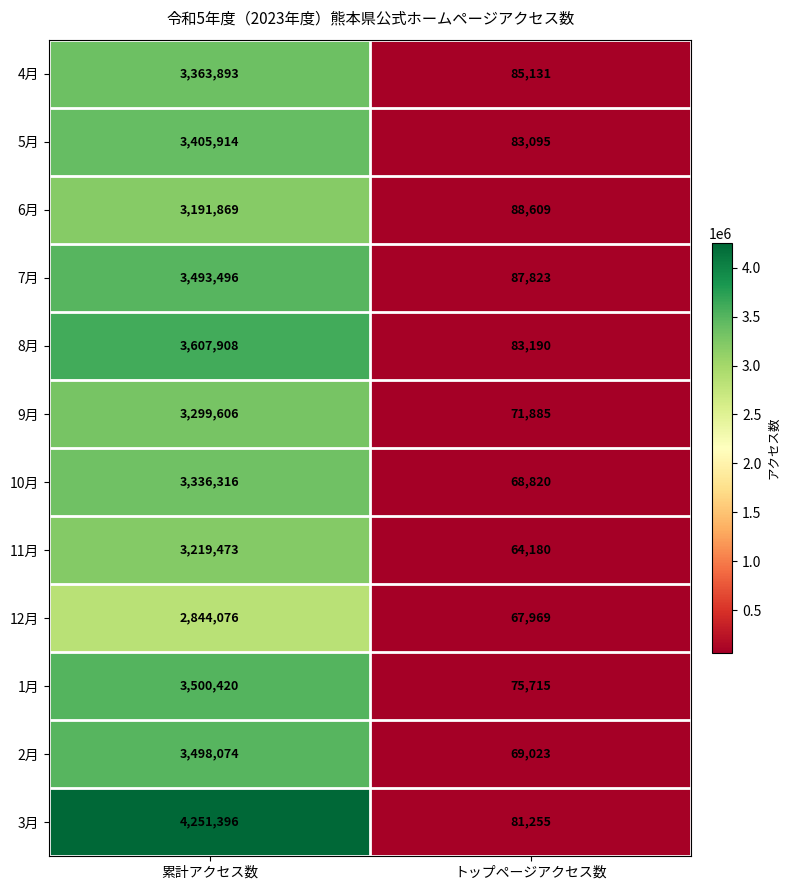

Which series has the widest spread of values?

3月